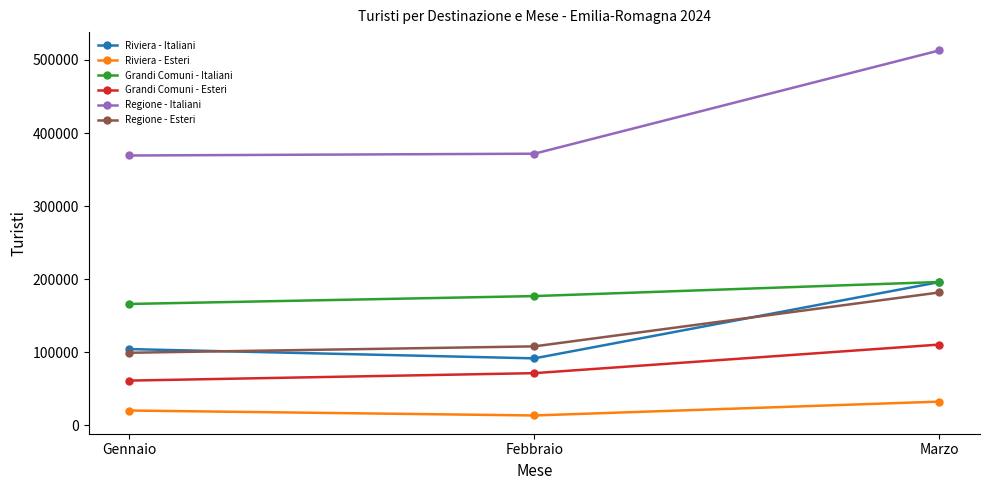

At how many categories does at least one series exceed 346697?

3